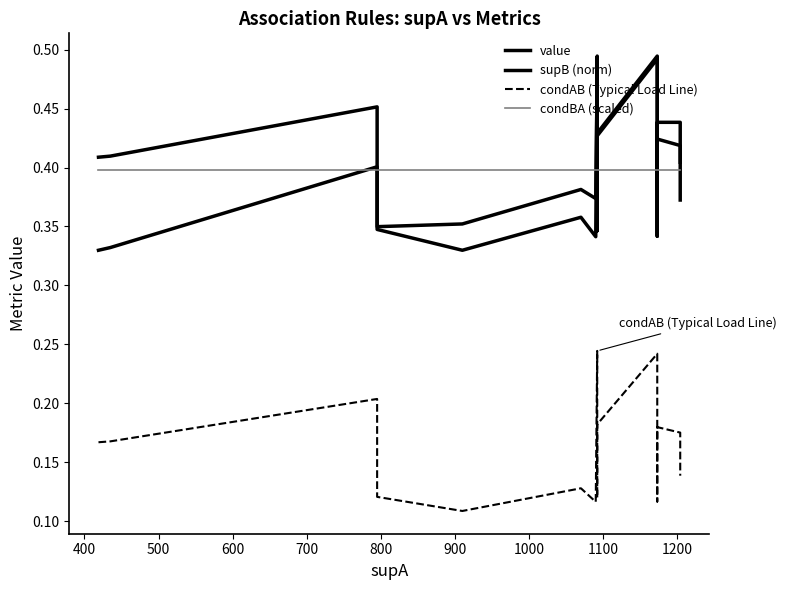

Is this an area chart (filled region under the line)?

No